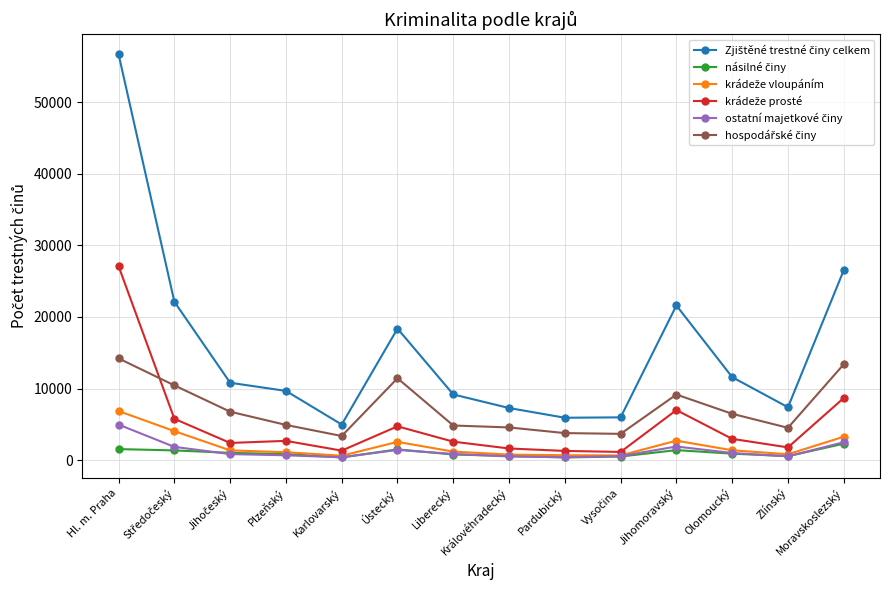

What is the greatest value displayed?

56658